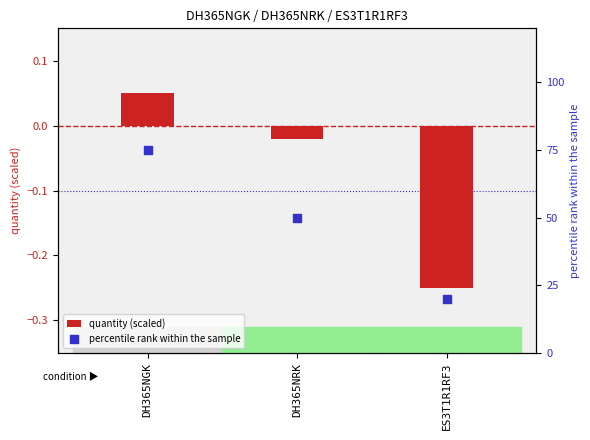

Which series contains the highest Y value?

percentile rank within the sample